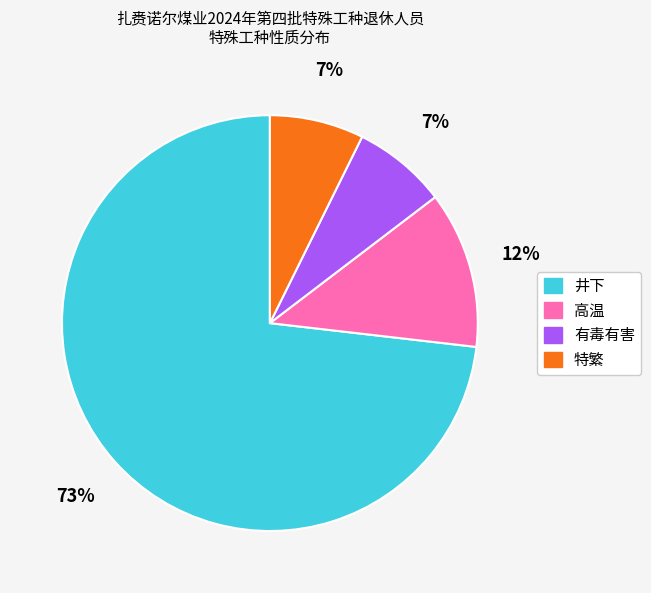

To the nearest percent, what is the average slice percentage?

25%